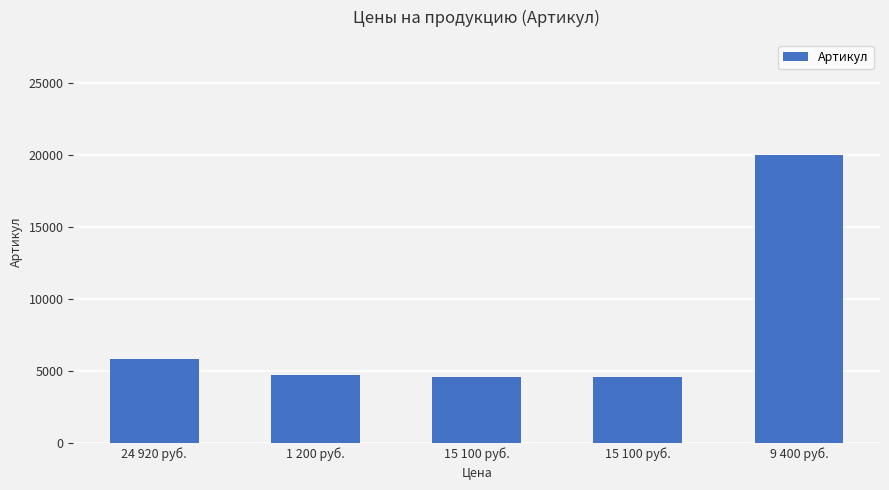

How many data points does each series have?

5